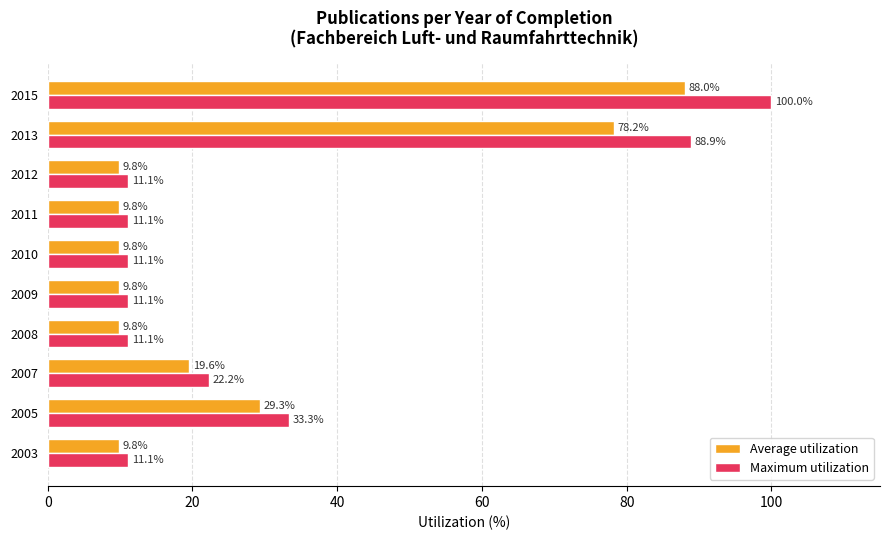

The value of Average utilization at 2015 is 46.0. True or false?

False